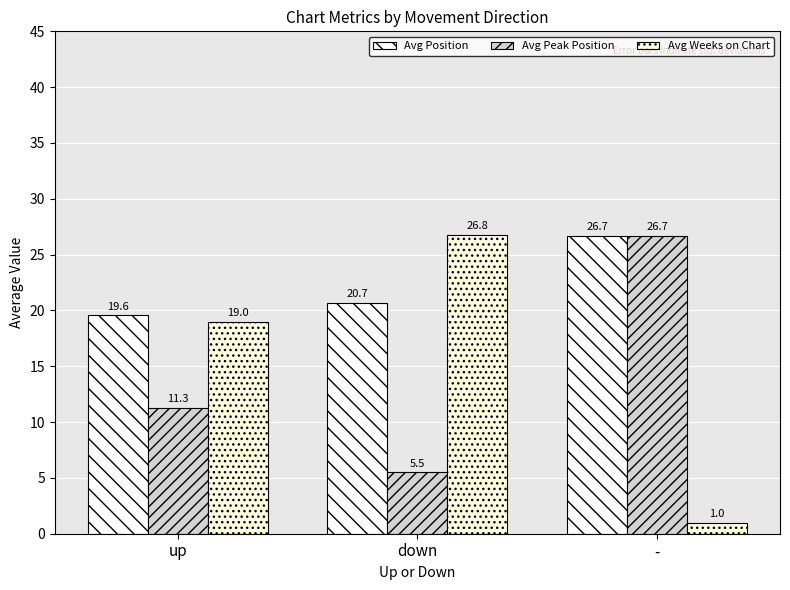

Reading left to right, transcribe all the data shown in this chart.

Avg Position: up=19.6	down=20.7	-=26.7
Avg Peak Position: up=11.3	down=5.5	-=26.7
Avg Weeks on Chart: up=19.0	down=26.8	-=1.0